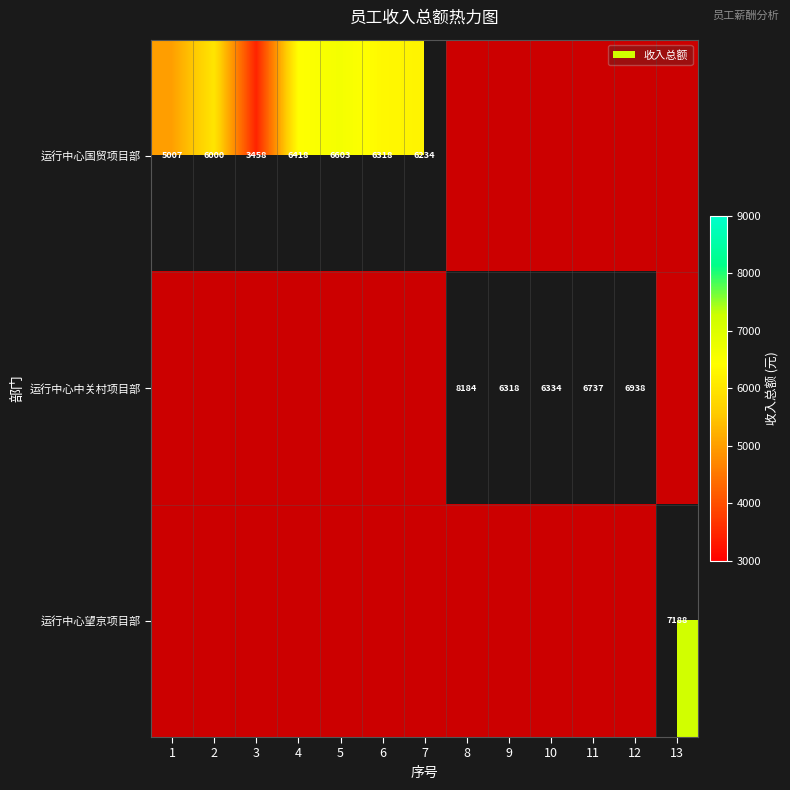

Which series has the widest spread of values?

运行中心中关村项目部